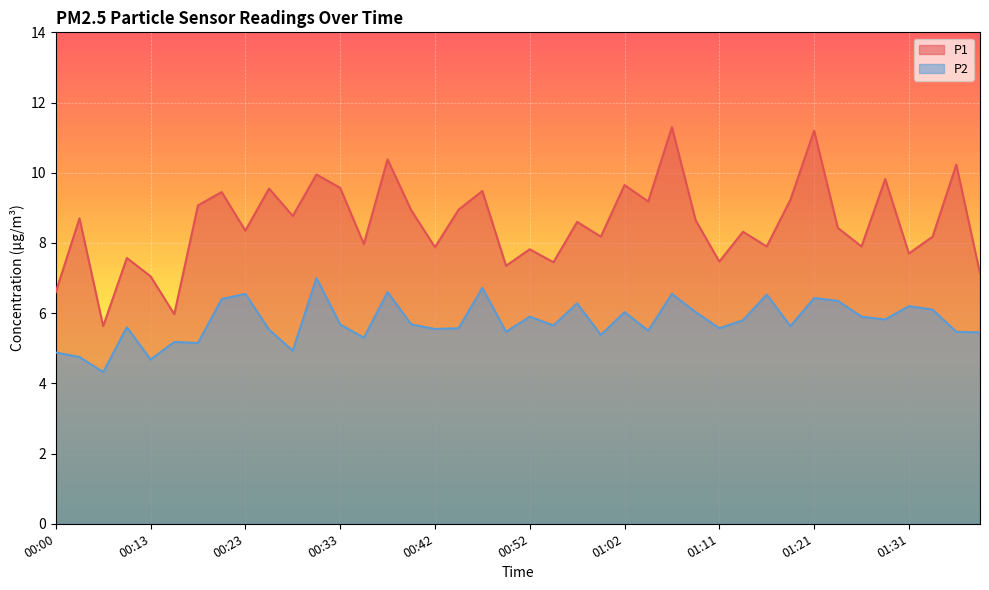

Count the number of categories in the chart.

40